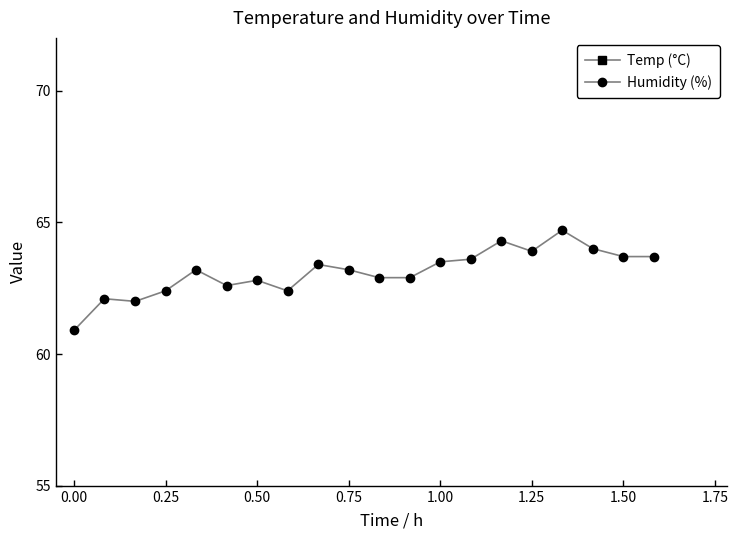

What is the maximum value for Humidity (%)?

64.7